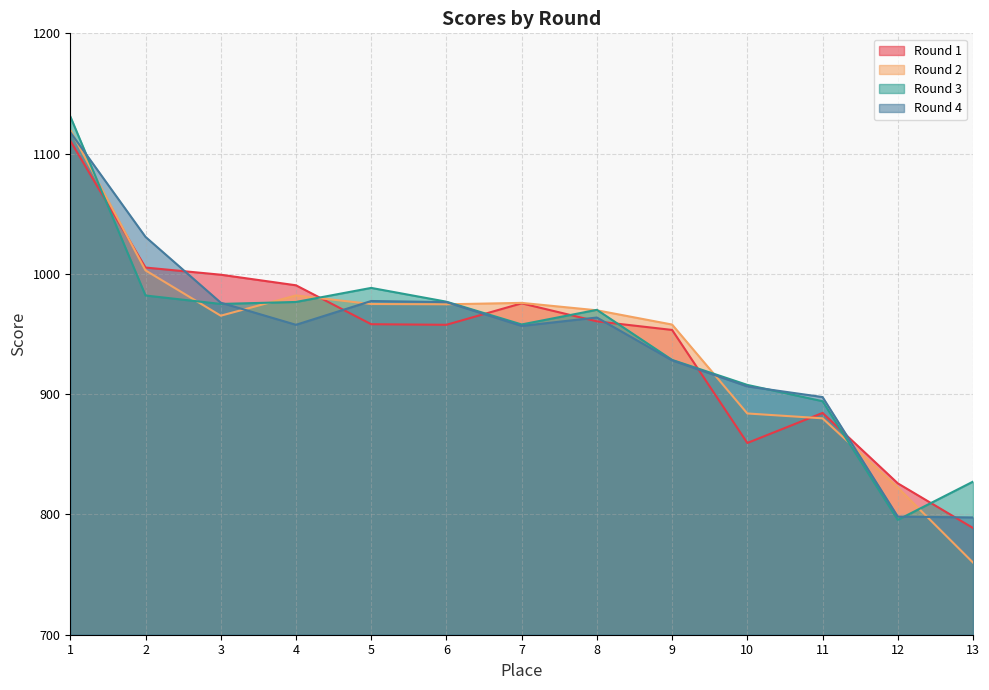

How many interior local valleys does the Round 2 series have?

2